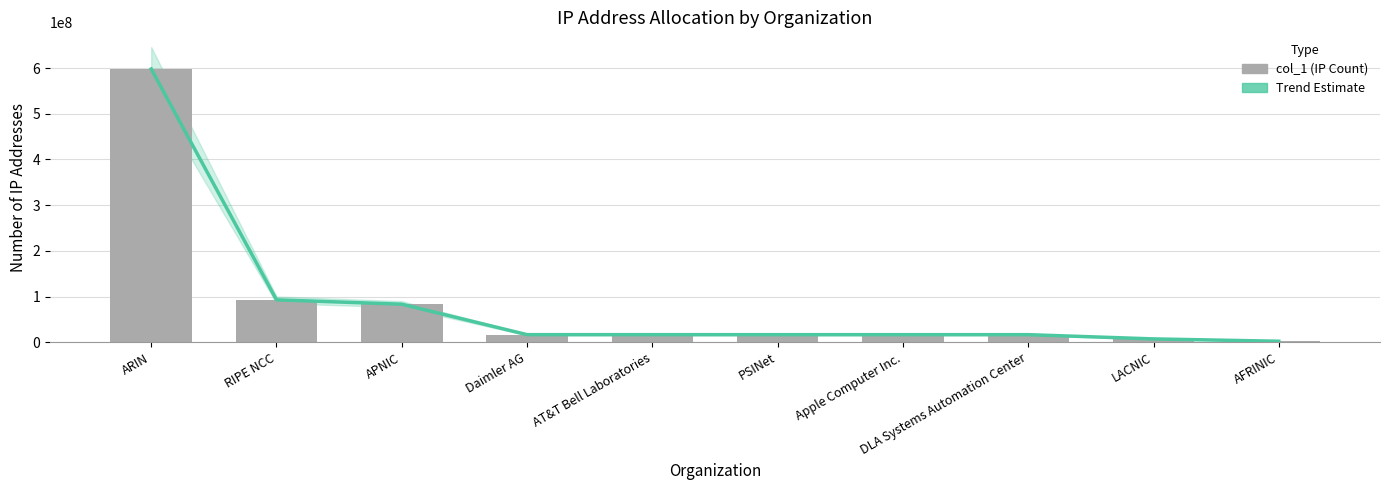

At AT&T Bell Laboratories, list the series in order from smallest to largest.

Trend Estimate, col_1